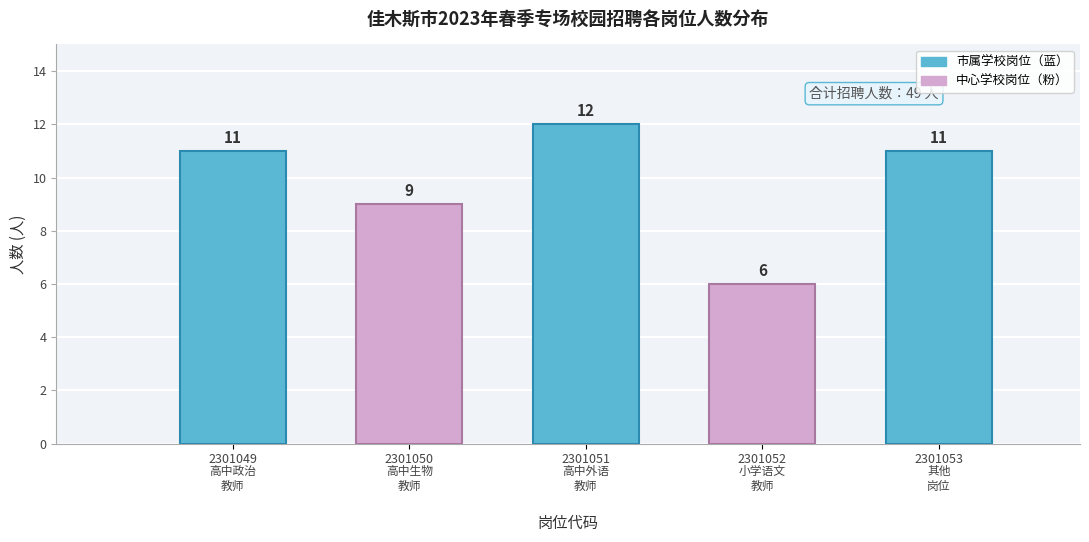

Reading left to right, list all the values displayed in this chart.

11	9	12	6	11